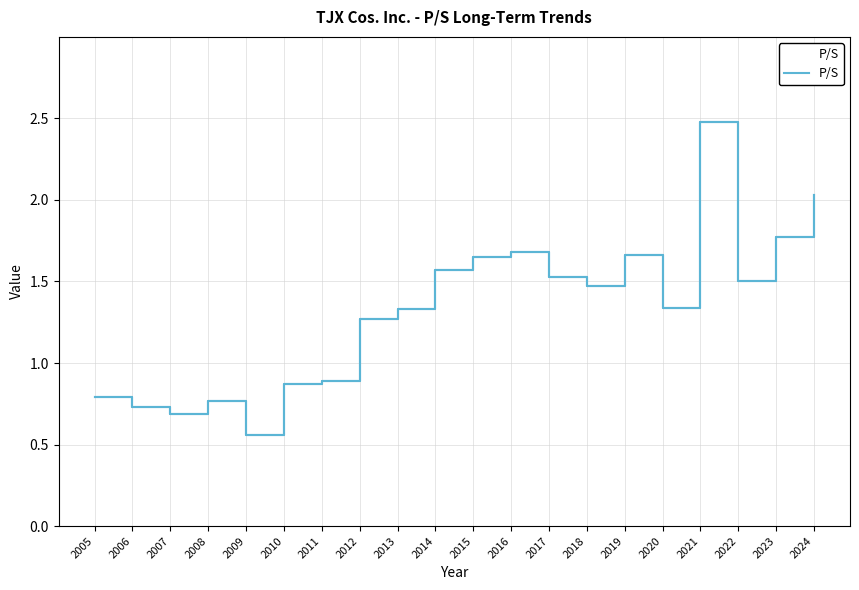

At which category does the data reach its first local valley?

2007